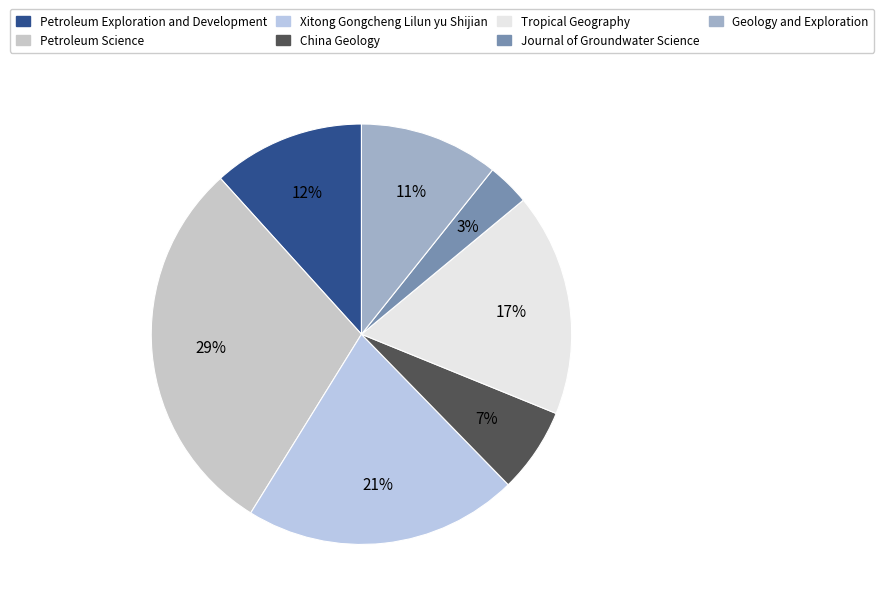

What percentage is the Xitong Gongcheng Lilun yu Shijian slice, to the nearest percent?

21%